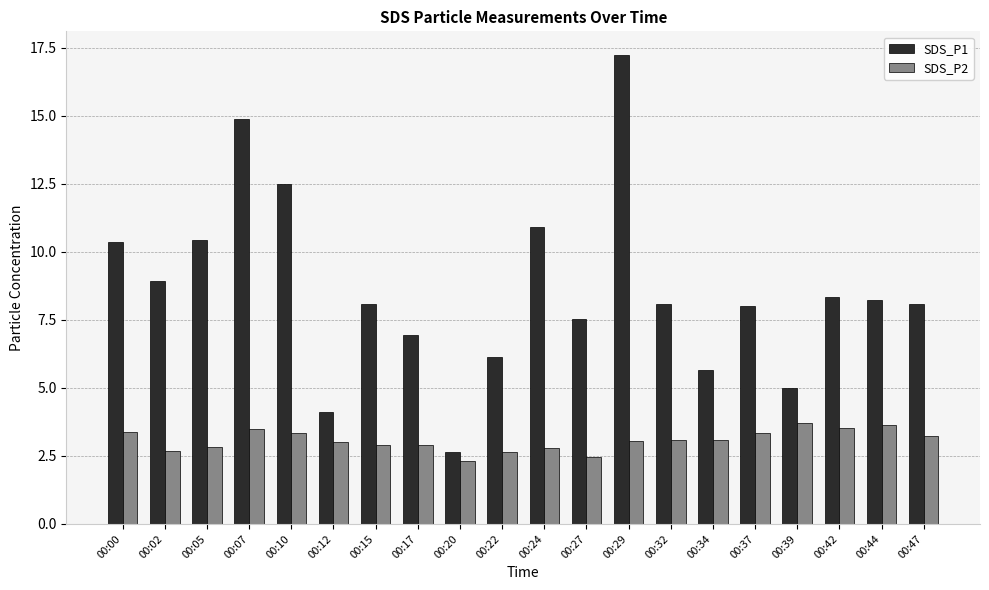

What is the average value of the SDS_P1 series?

8.6